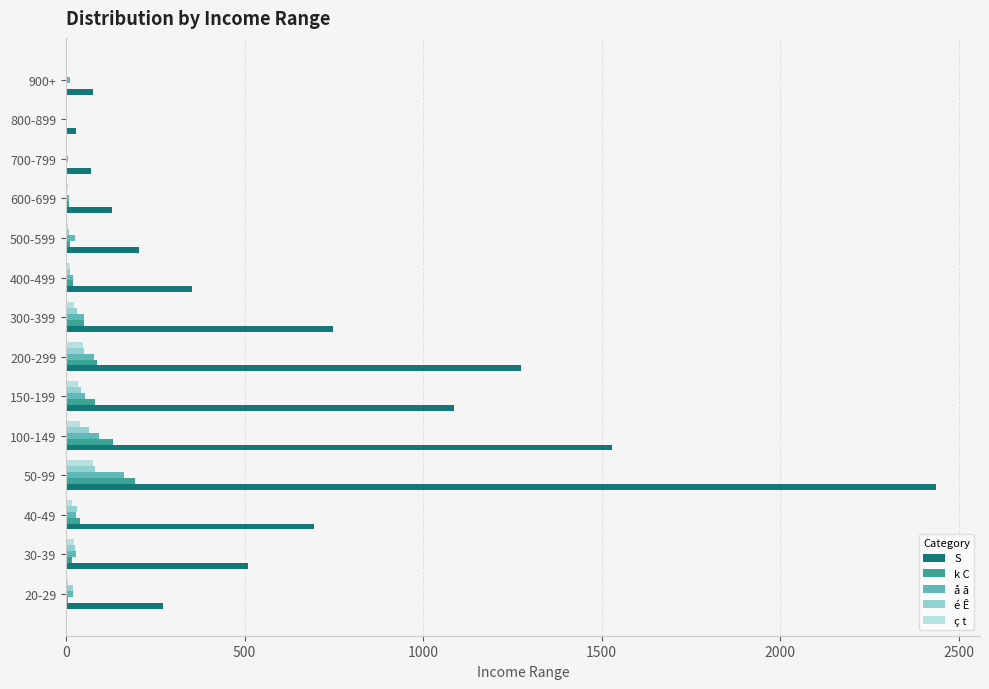

Between 200-299 and 600-699, which series saw the biggest shift?

S